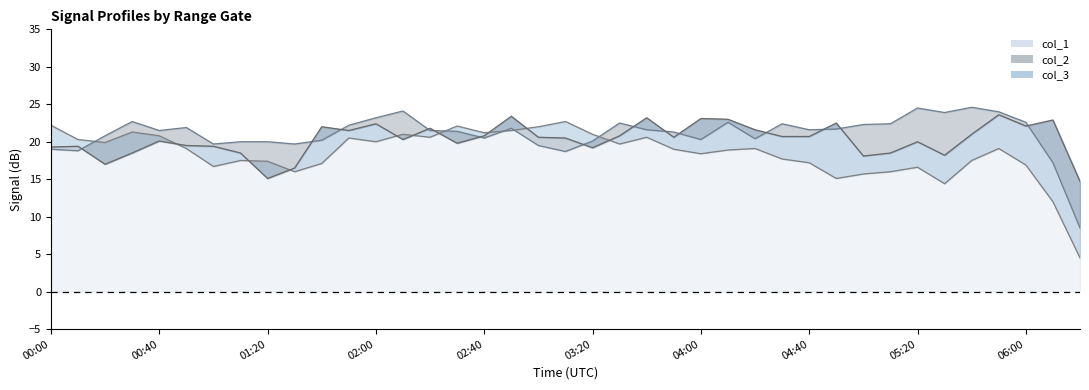

How many categories are shown in the chart?

39